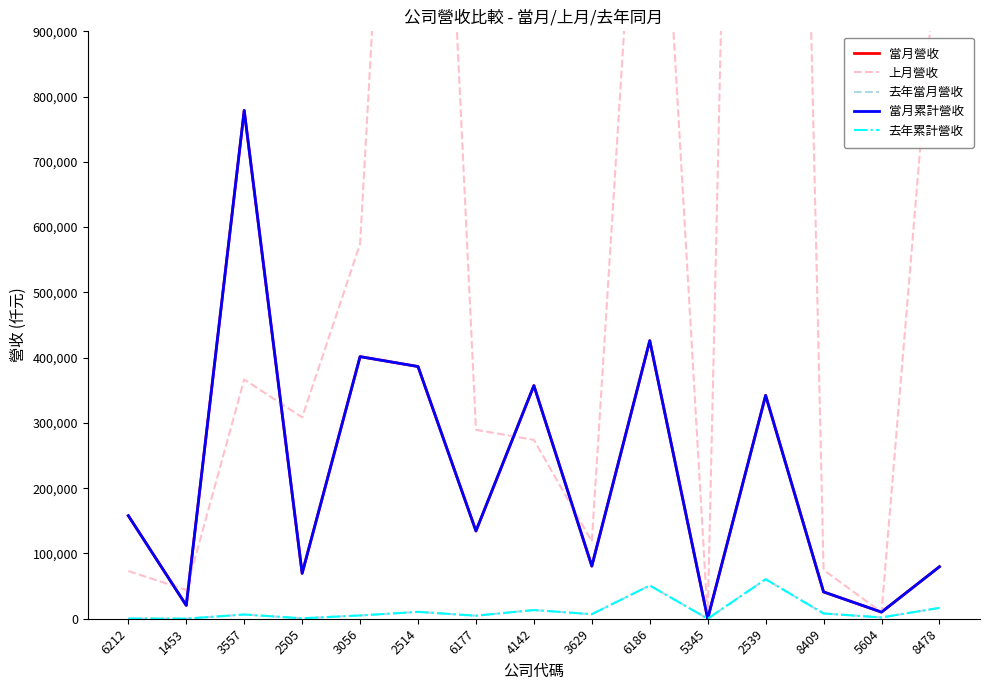

The 上月營收 series shows 601353 at 8478. True or false?

False